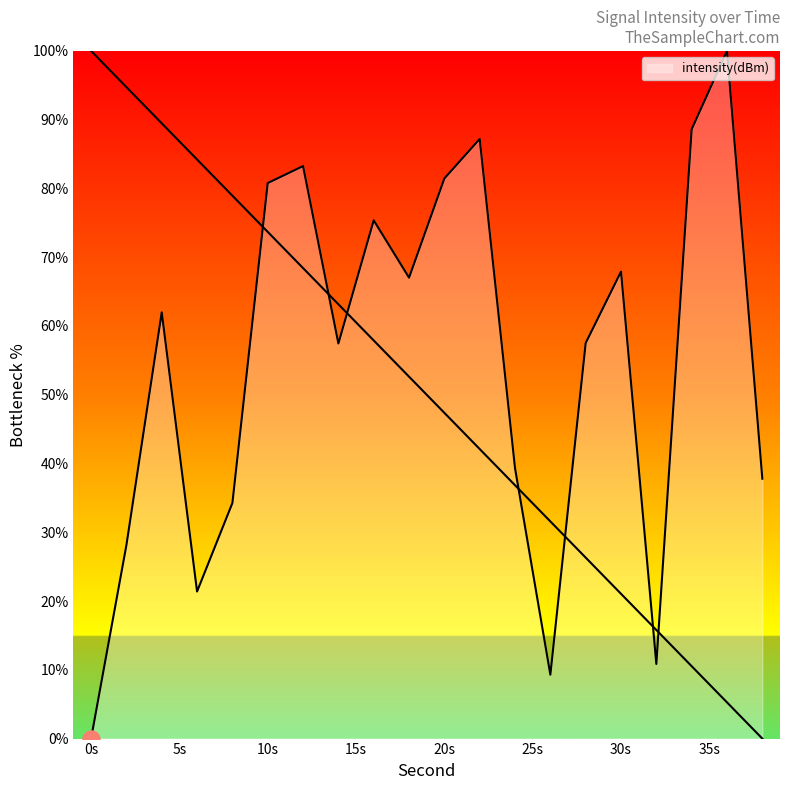

What is the ratio of the value at 2 to the value at 30?

0.4